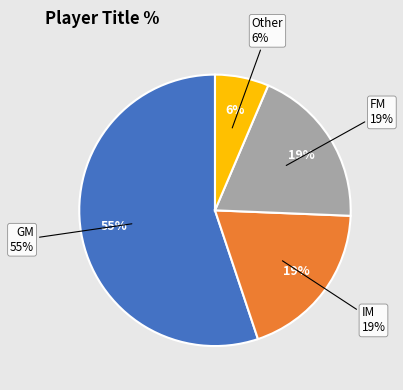

Between IM and FM, which is larger?

FM